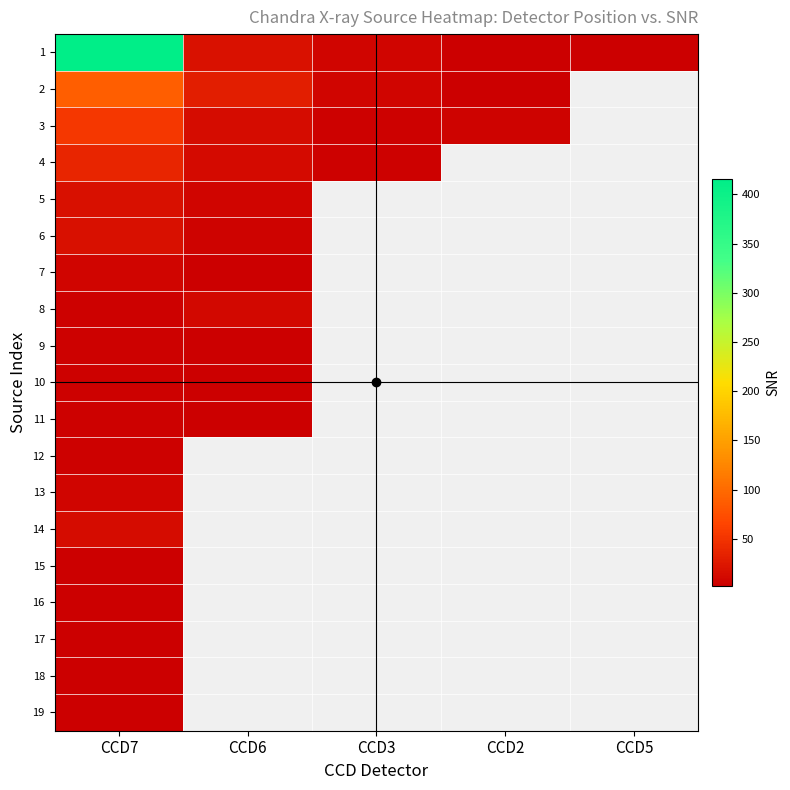

What is the average value of the 1 series?

89.6